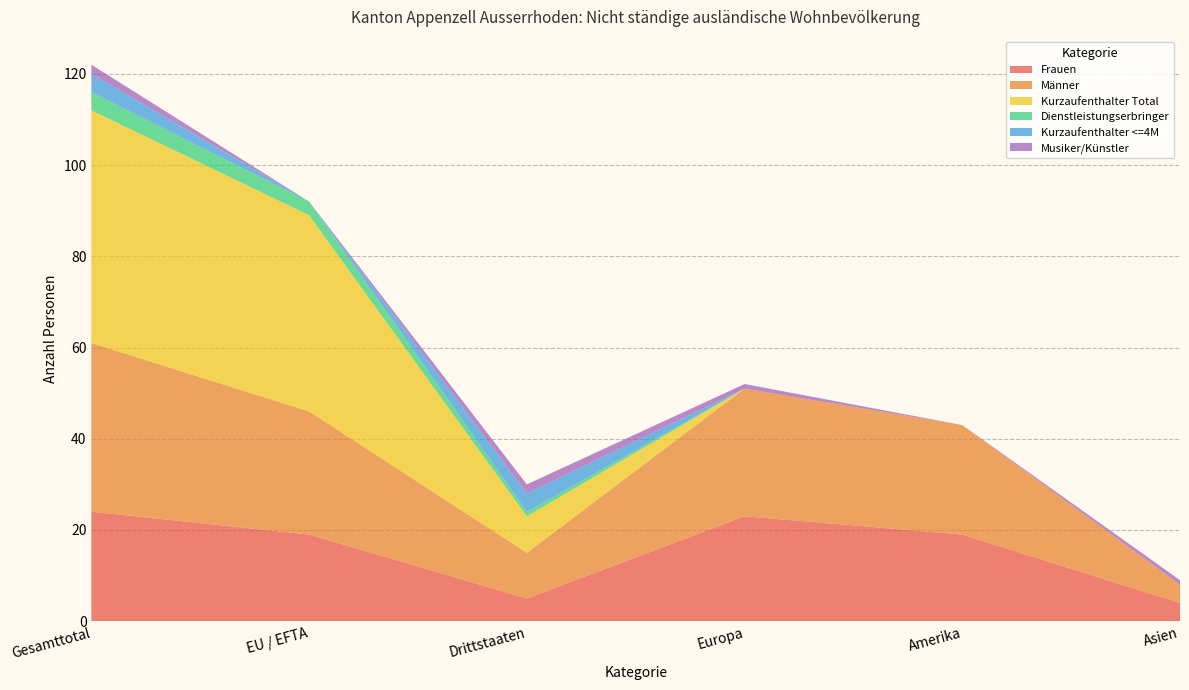

Reading left to right, transcribe all the data shown in this chart.

Frauen: Gesamttotal=24	EU / EFTA=19	Drittstaaten=5	Europa=23	Amerika=19	Asien=4
Männer: Gesamttotal=37	EU / EFTA=27	Drittstaaten=10	Europa=28	Amerika=24	Asien=4
Kurzaufenthalter Total: Gesamttotal=51	EU / EFTA=43	Drittstaaten=8	Europa=0	Amerika=0	Asien=0
Dienstleistungserbringer: Gesamttotal=4	EU / EFTA=3	Drittstaaten=1	Europa=0	Amerika=0	Asien=0
Kurzaufenthalter <=4M: Gesamttotal=4	EU / EFTA=0	Drittstaaten=4	Europa=0	Amerika=0	Asien=0
Musiker/Künstler: Gesamttotal=2	EU / EFTA=0	Drittstaaten=2	Europa=1	Amerika=0	Asien=1